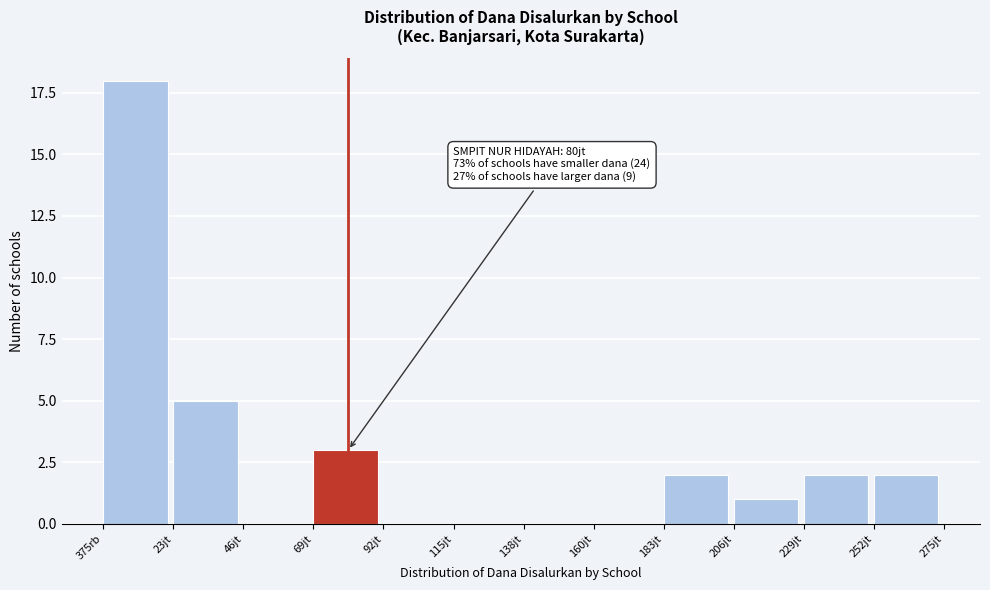

Reading right to left, list all the values displayed in this chart.

252jt=2	229jt=2	206jt=1	183jt=2	160jt=0	138jt=0	115jt=0	92jt=0	69jt=3	46jt=0	23jt=5	375rb=18